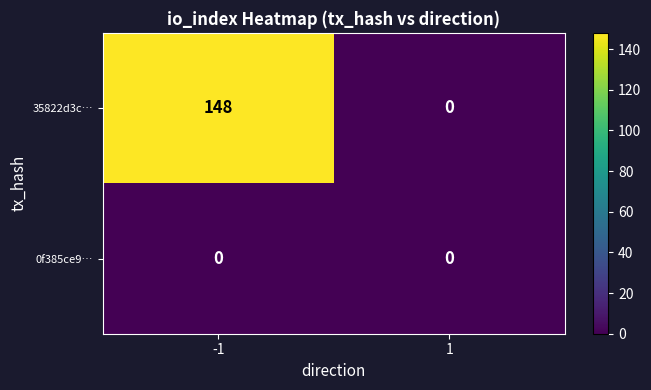

What is the sum of all 35822d3c… values?

148